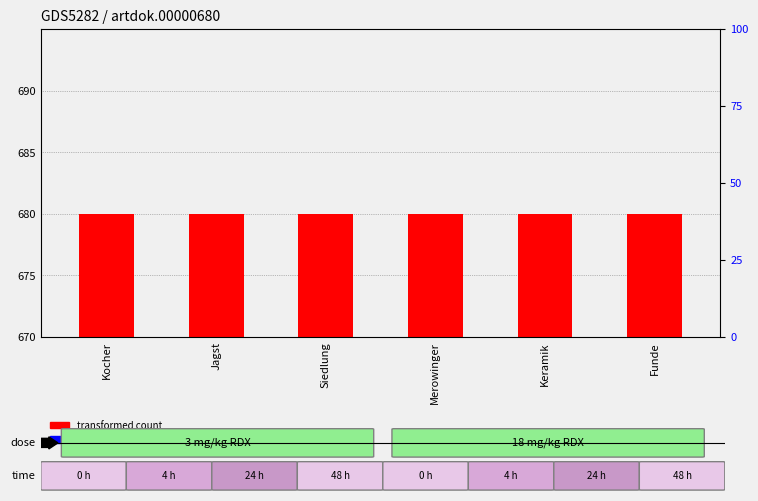

Where is transformed count nearest to the value 10?

Kocher